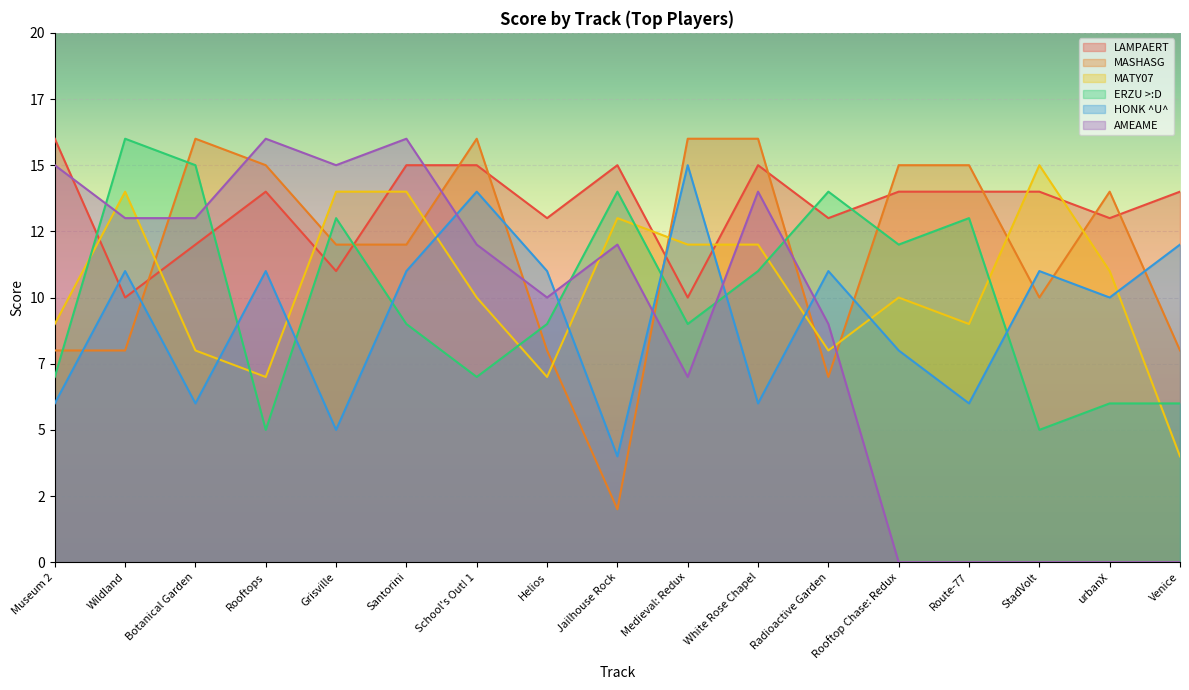

At which category does LAMPAERT reach its first local valley?

Wildland